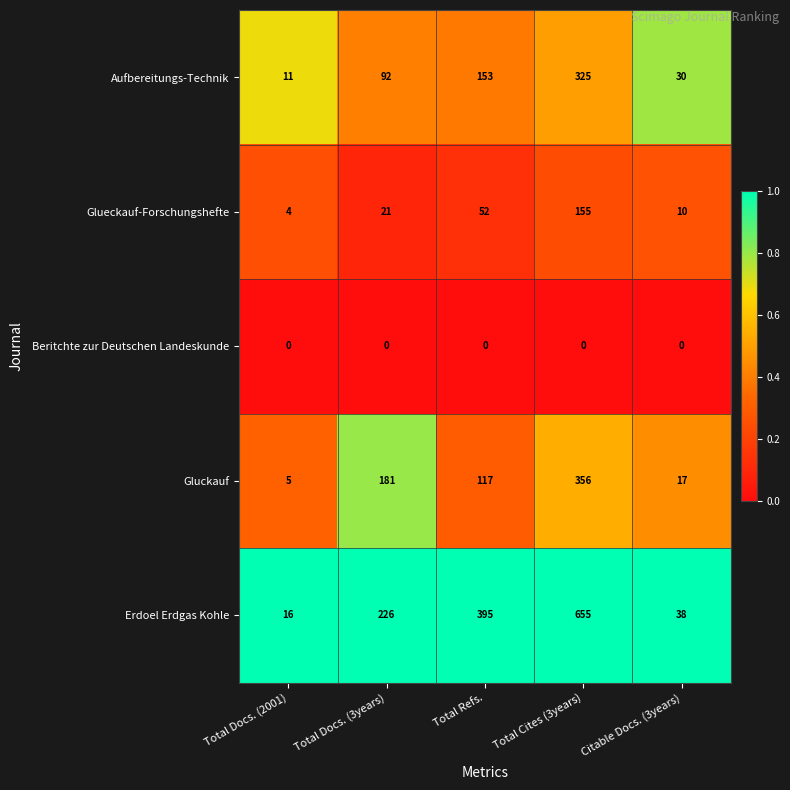

Between Total Docs. (3years) and Total Cites (3years), which series saw the biggest shift?

Erdoel Erdgas Kohle